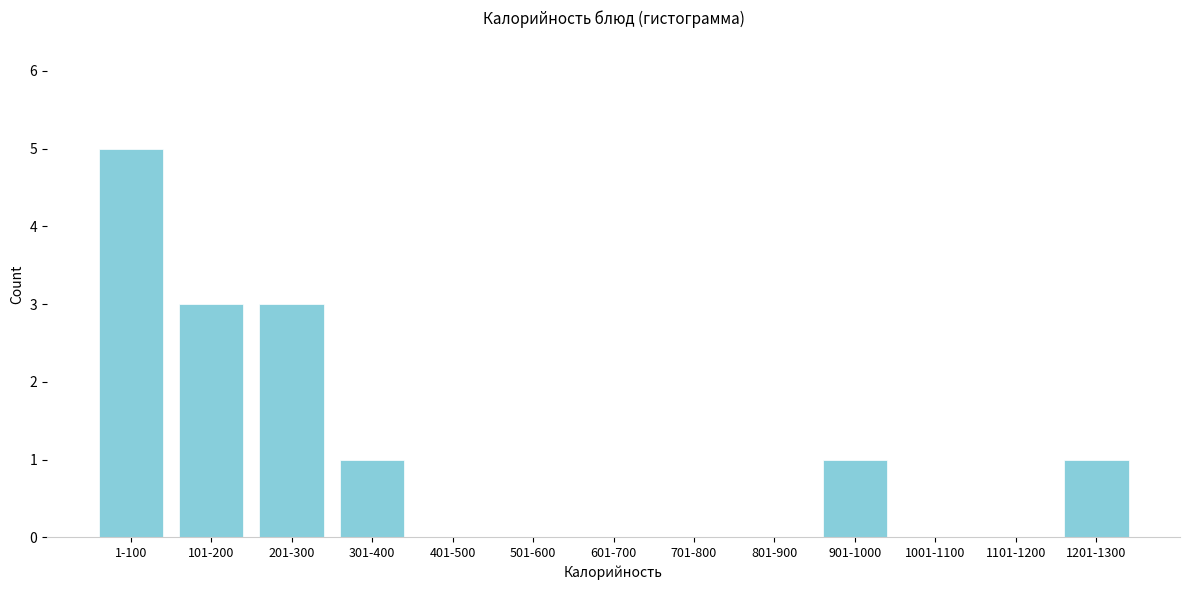

Reading left to right, what are all the values shown in this chart?

1-100=5	101-200=3	201-300=3	301-400=1	401-500=0	501-600=0	601-700=0	701-800=0	801-900=0	901-1000=1	1001-1100=0	1101-1200=0	1201-1300=1